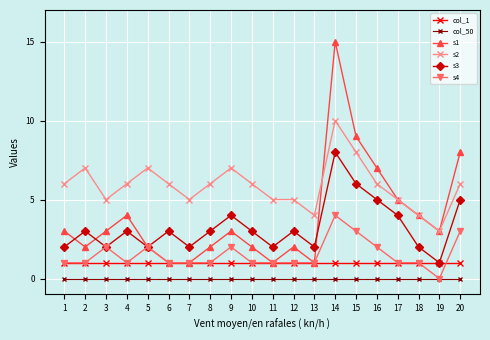

List the series in order of their peak value, highest first.

s1, s2, s3, s4, col_1, col_50